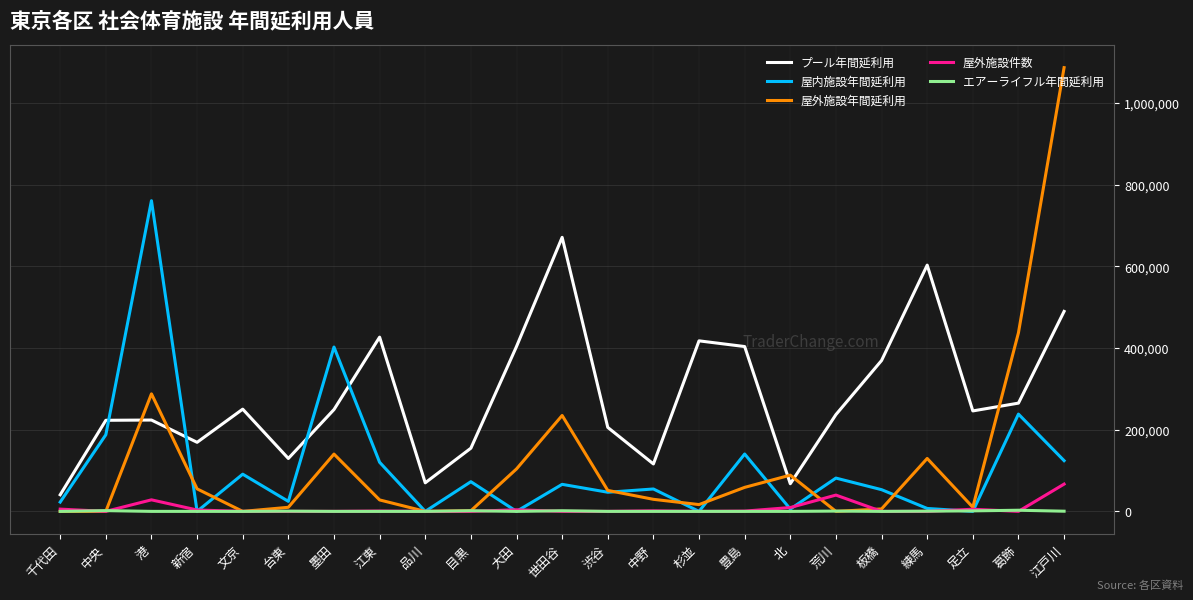

True or false: エアーライフル年間延利用 and プール年間延利用 cross at least once.

False